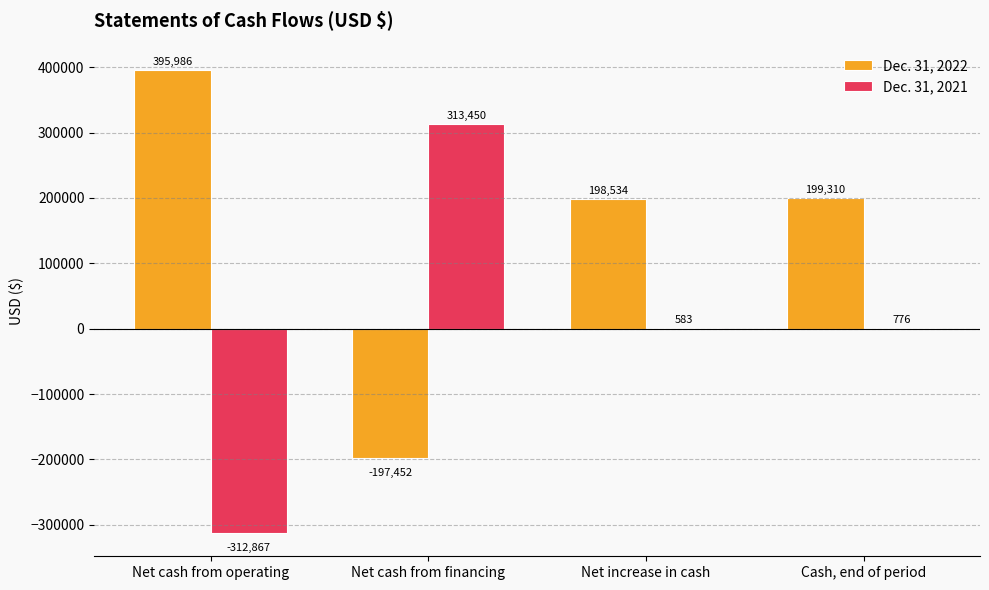

Is the value of Dec. 31, 2022 at Cash, end of period greater than the value of Dec. 31, 2021 at Cash, end of period?

Yes